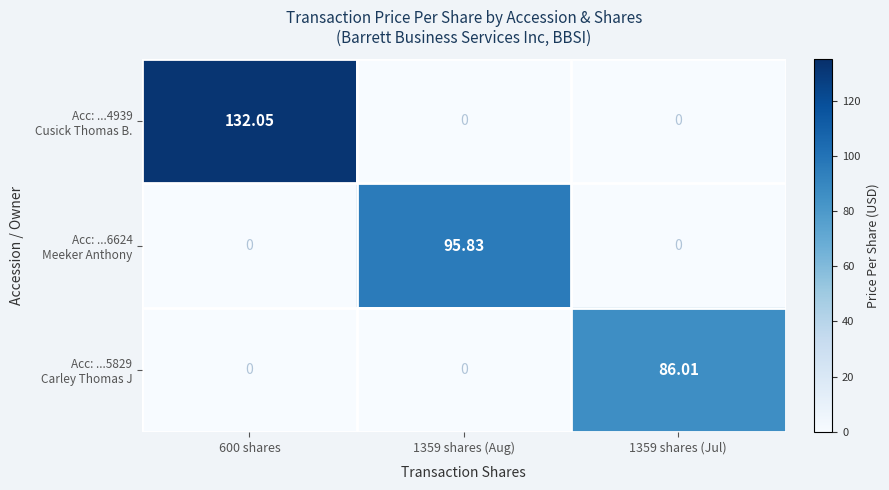

What is the difference between the highest and lowest values at 1359 shares (Aug)?

95.8